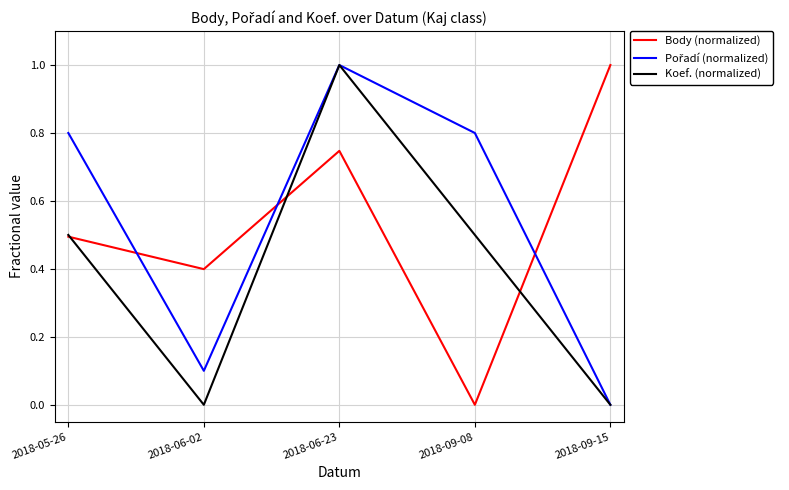

What position from the right is 2018-09-15?

1